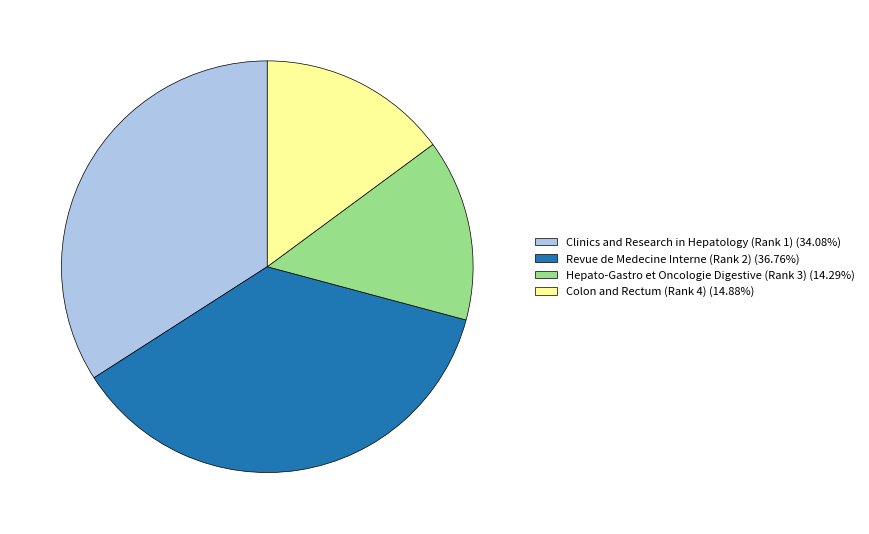

What is the smallest slice in the pie chart?

Hepato-Gastro et Oncologie Digestive (Rank 3)